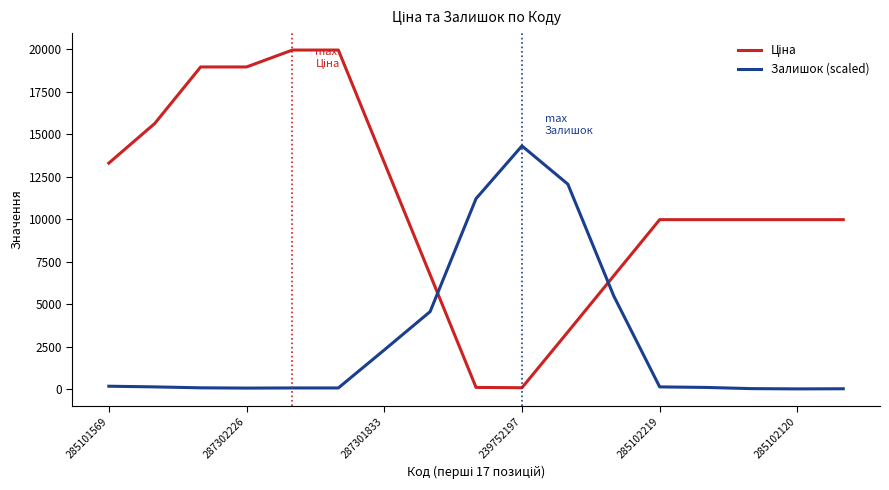

What is the greatest value displayed?

19964.2